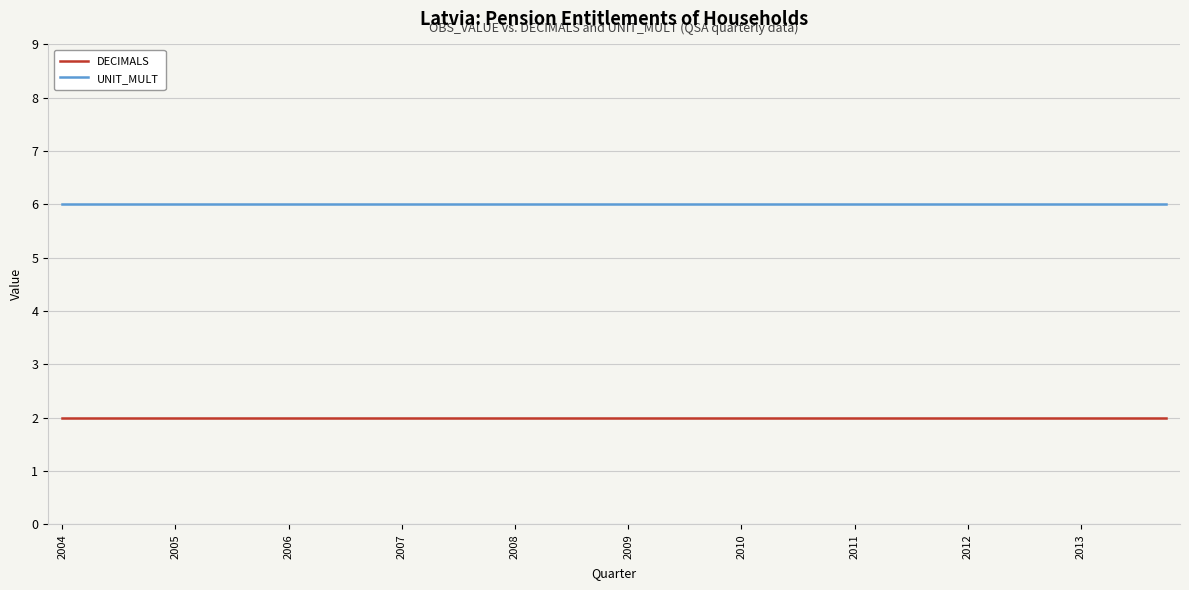

Which series has the largest total across all categories?

UNIT_MULT